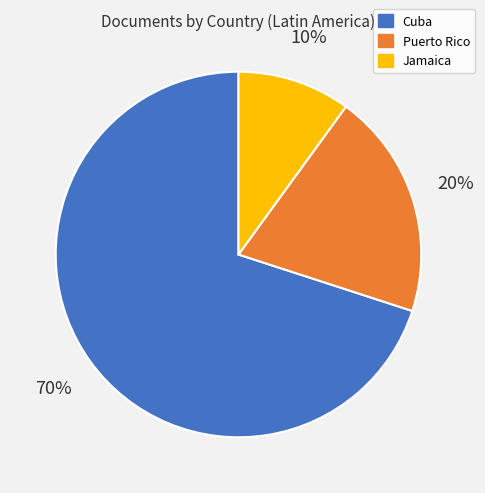

Which category has the biggest portion of the pie?

Cuba